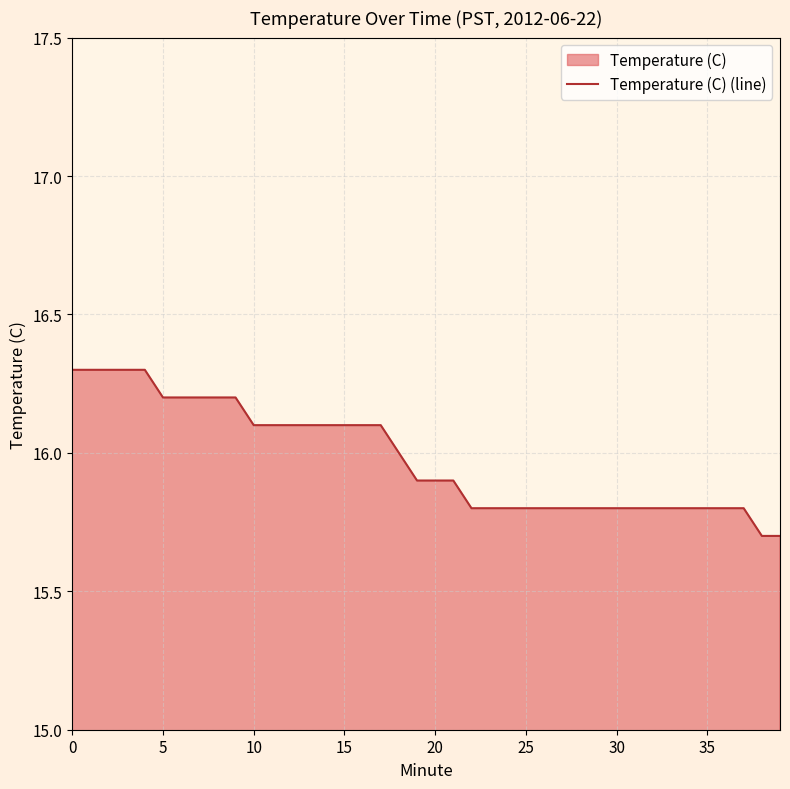

True or false: the data has more than 2 interior local peaks.

False